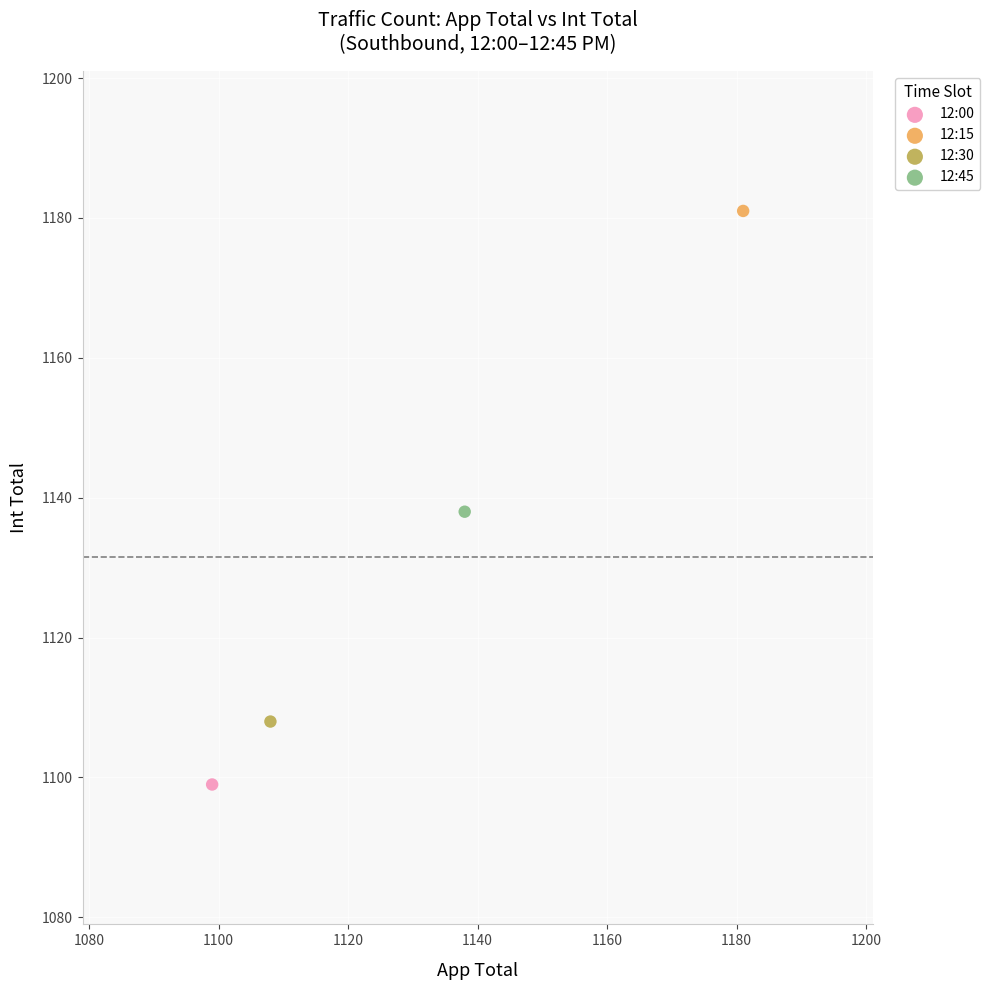

Which series contains the lowest Y value?

12:00